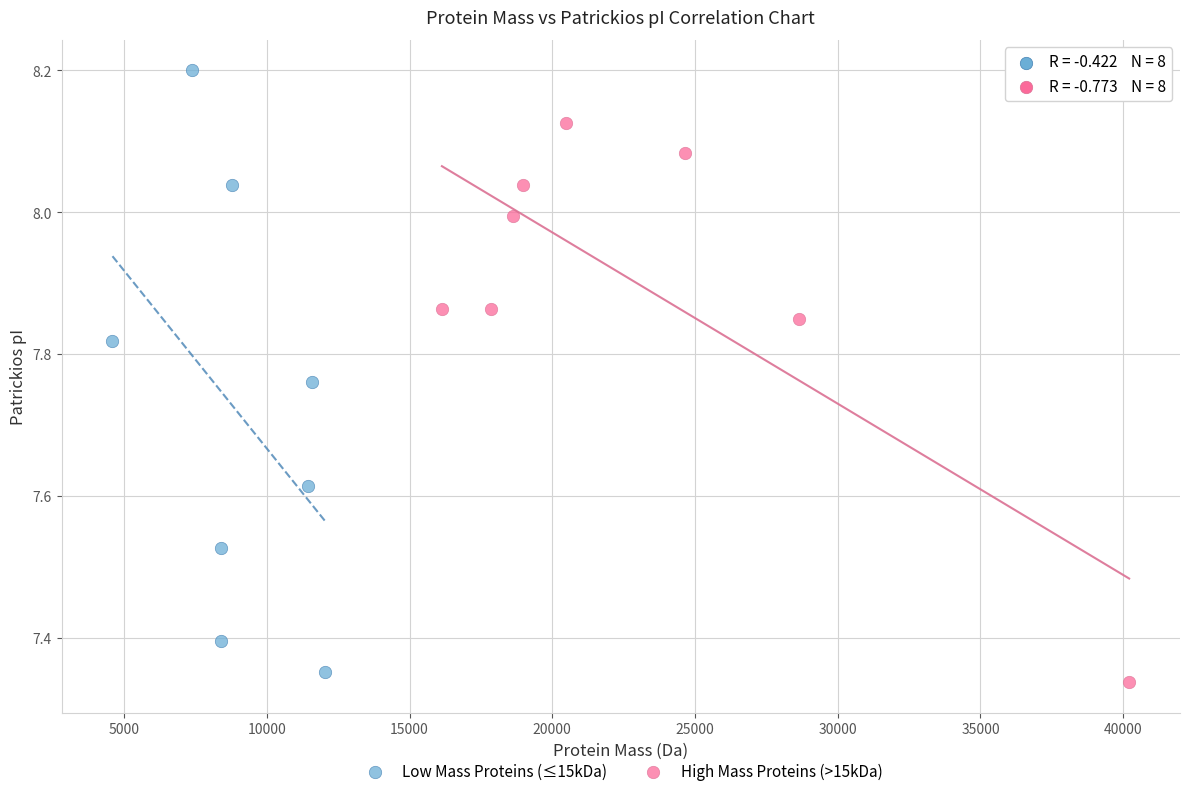

What are all the series names shown in the legend?

Low Mass Proteins (≤15kDa), High Mass Proteins (>15kDa)